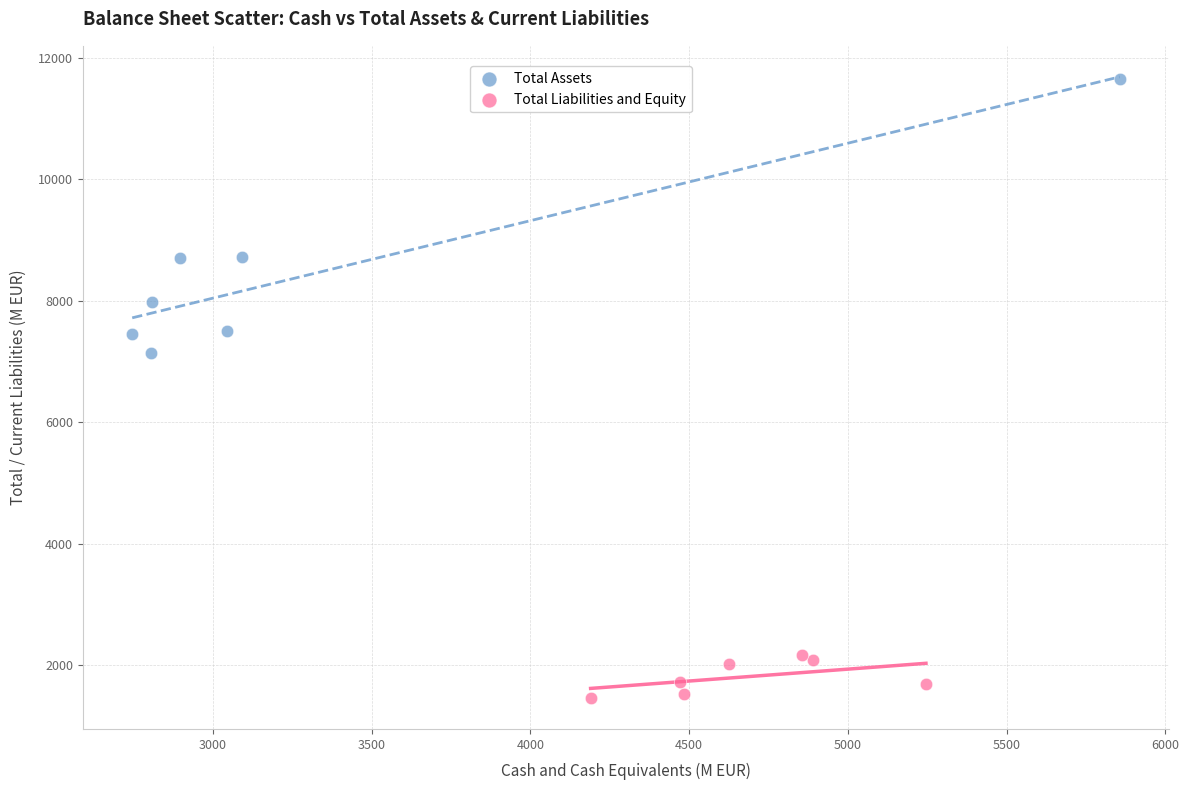

What are all the series names shown in the legend?

Total Assets, Total Liabilities and Equity